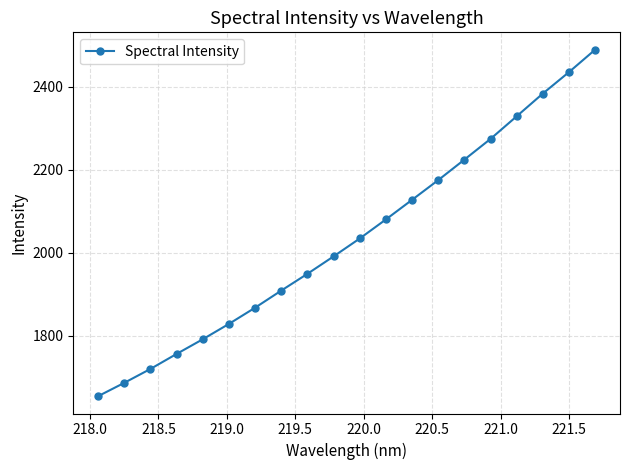

What is the difference between the maximum and minimum values?

834.4